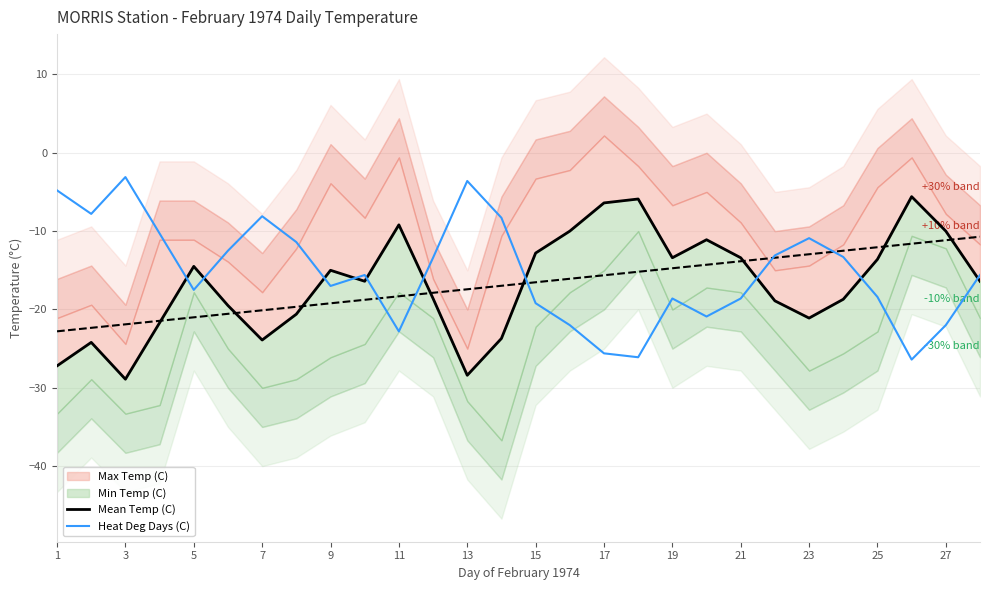

Does the chart have visible grid lines?

Yes